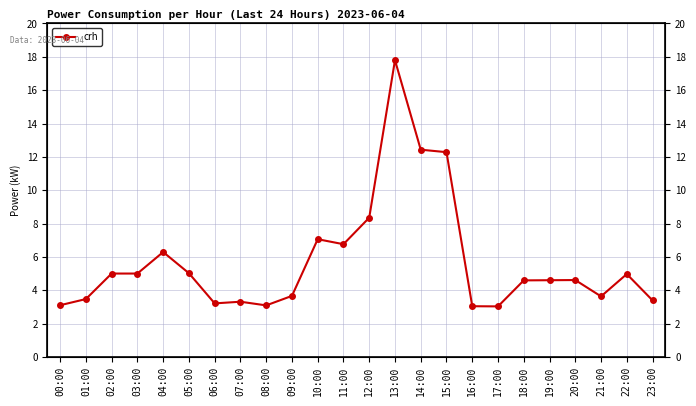

What is the value of the 20th point from the left?

4.6